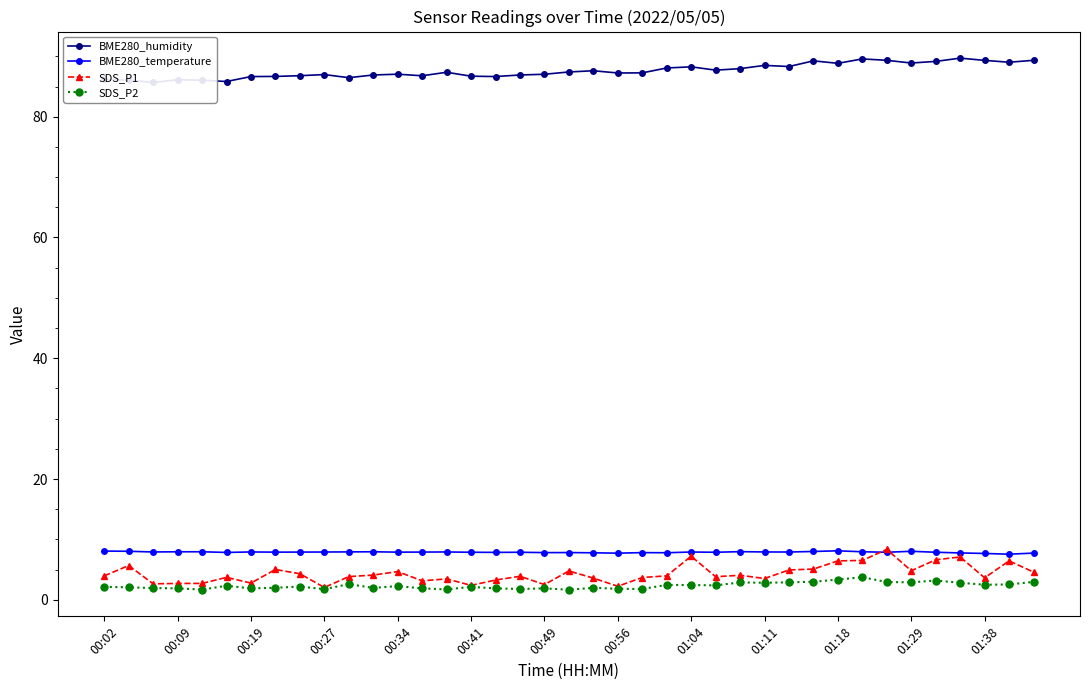

What is the difference between the maximum and minimum values in the SDS_P2 series?

2.1